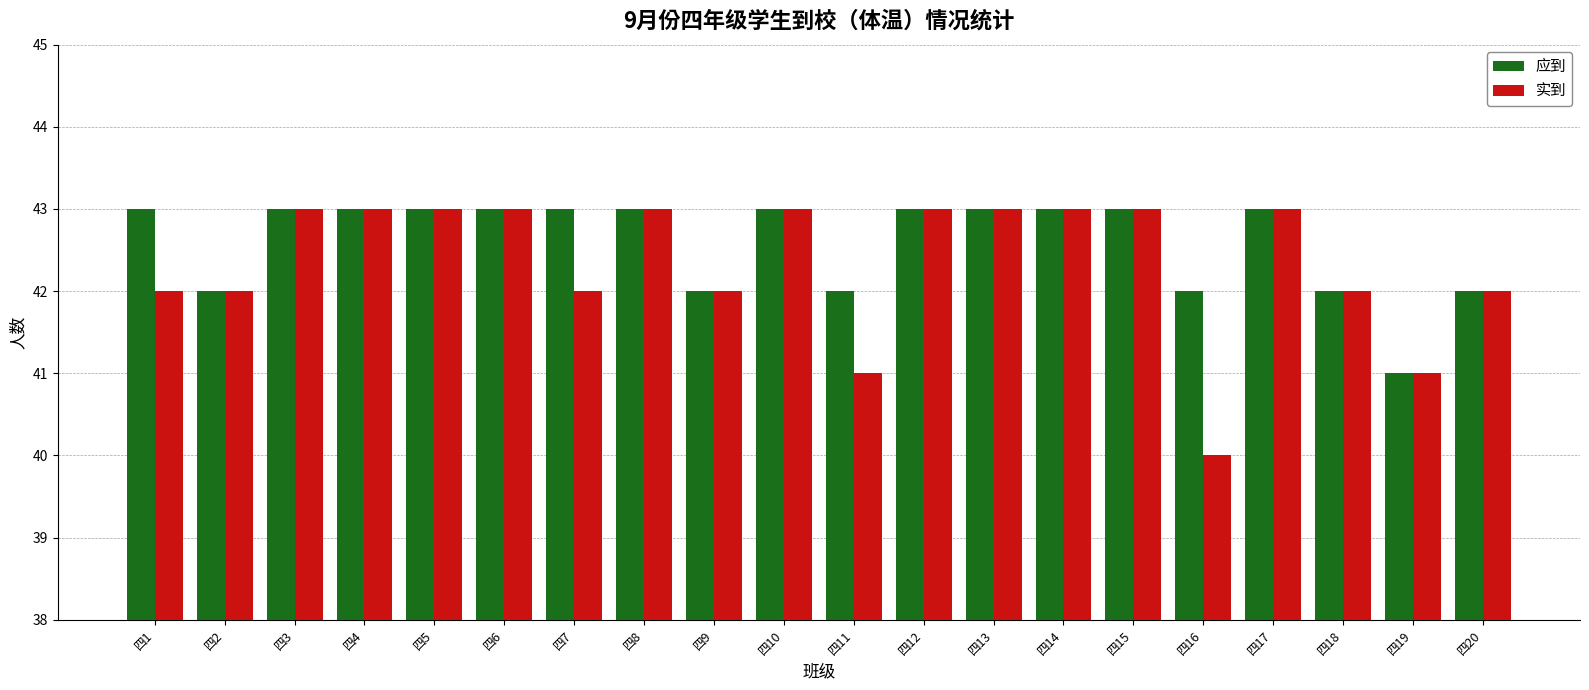

Which series has the widest spread of values?

实到